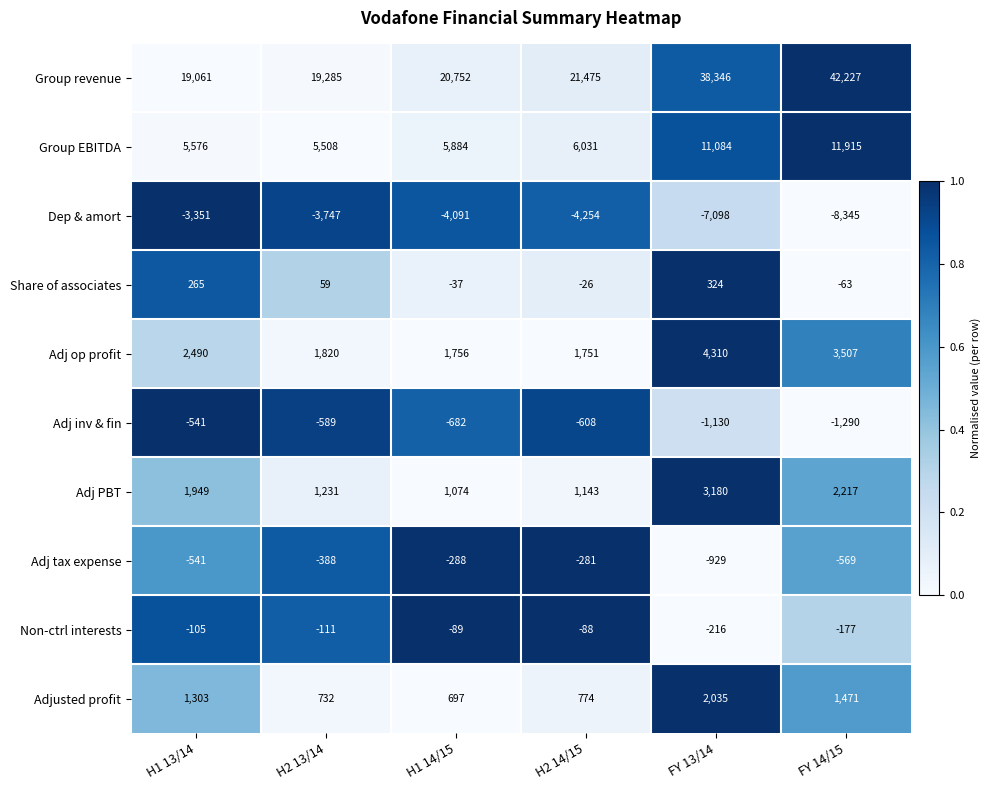

What is the spread (max minus min) of values at FY 14/15?

50572